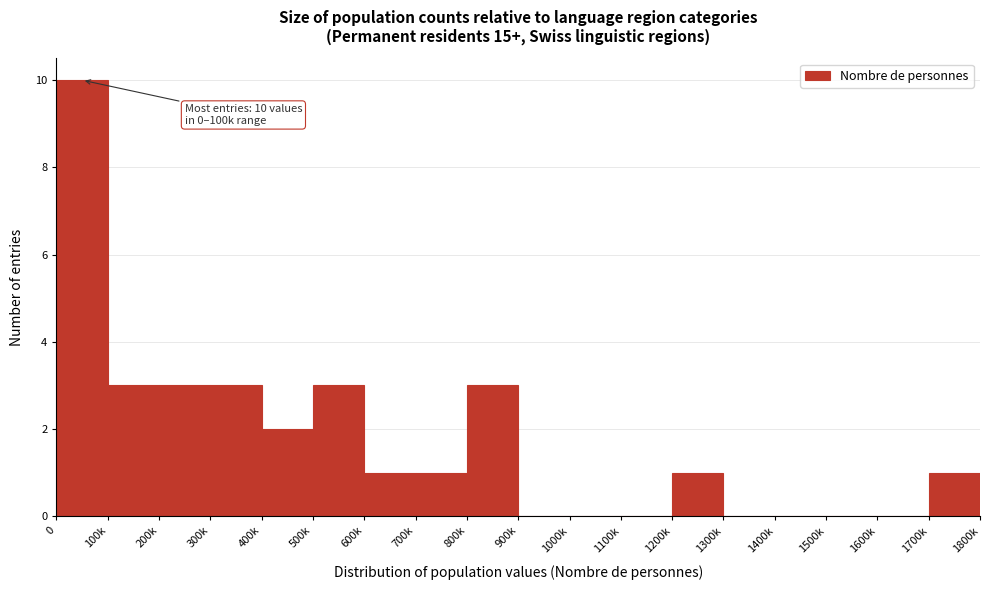

Reading right to left, list all the values displayed in this chart.

1700k=1	1600k=0	1500k=0	1400k=0	1300k=0	1200k=1	1100k=0	1000k=0	900k=0	800k=3	700k=1	600k=1	500k=3	400k=2	300k=3	200k=3	100k=3	0=10